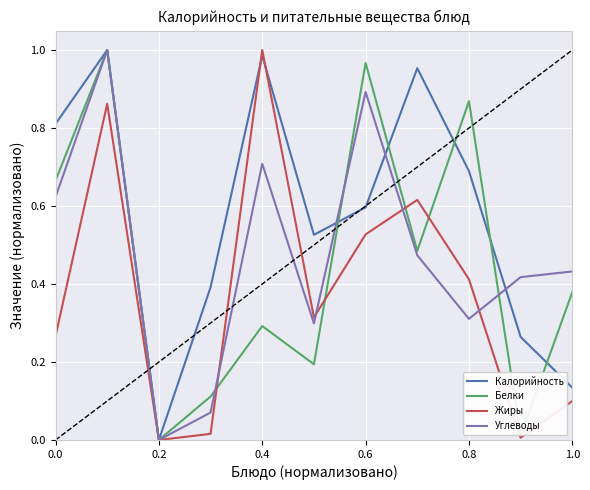

Which series has the largest total across all categories?

Калорийность